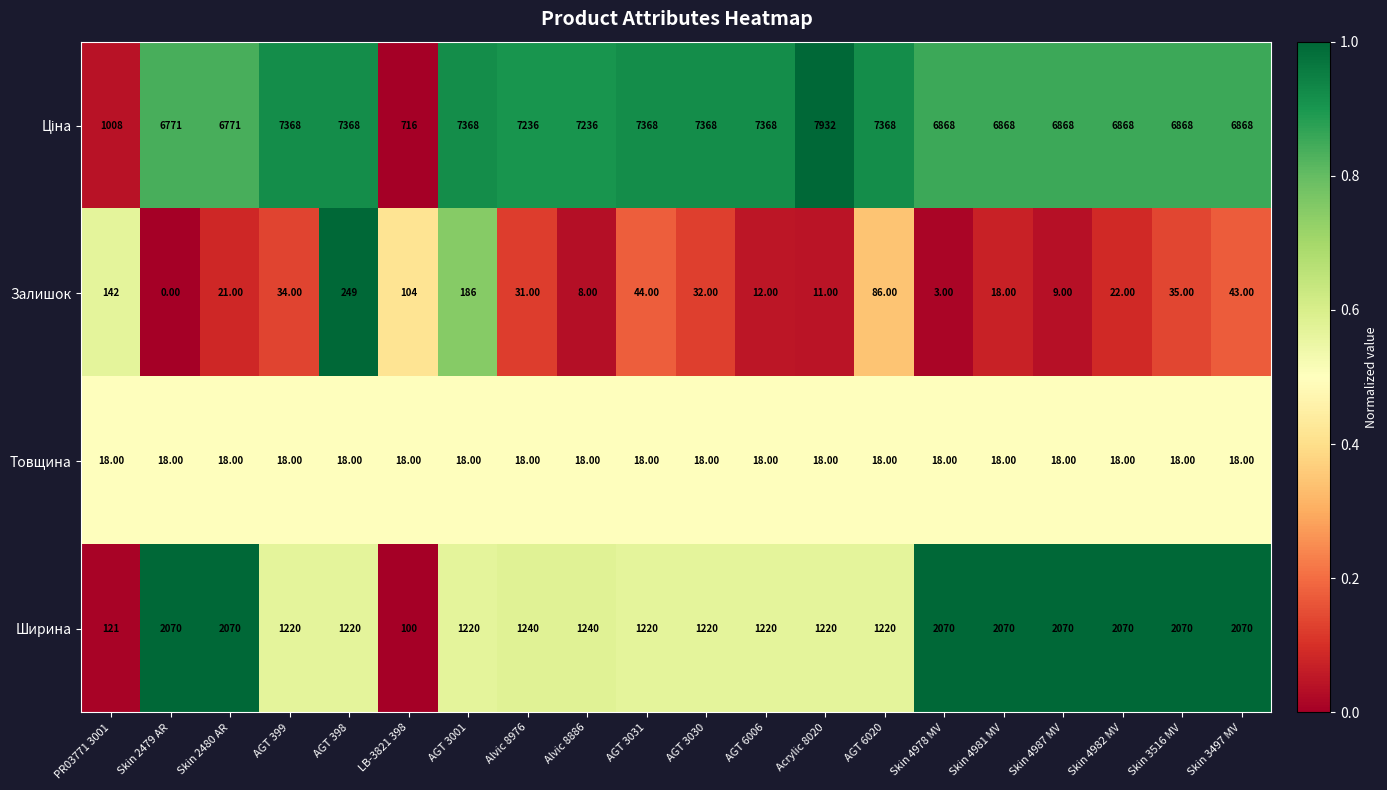

What is the difference between the highest and lowest values at LB-3821 398?

698